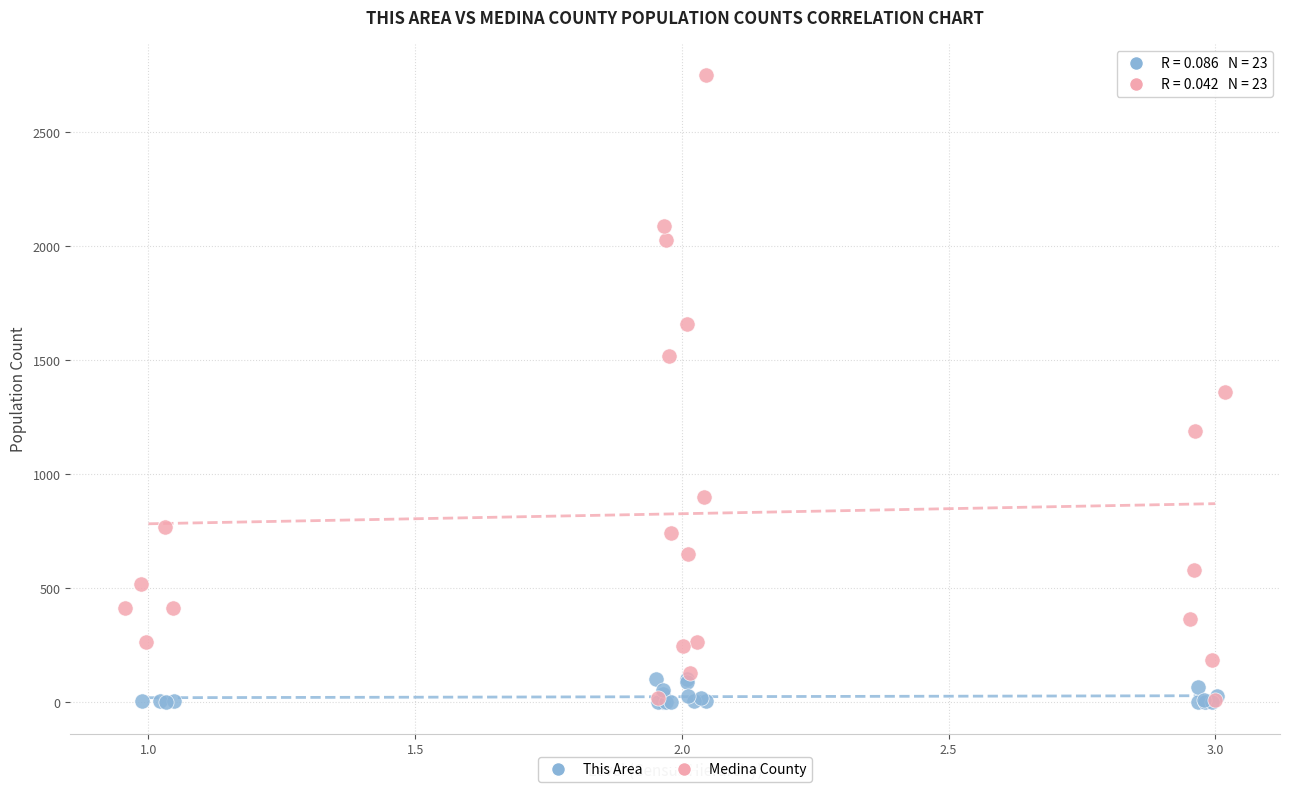

Which series has the largest Y range (max minus min)?

Medina County